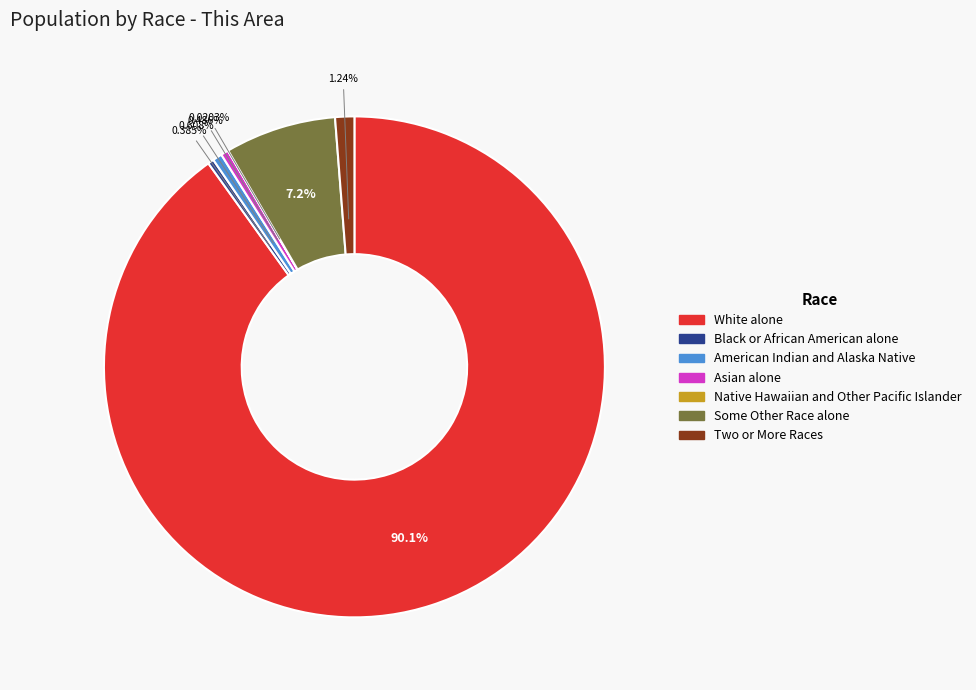

Approximately how many times larger is the value at Asian alone compared to Some Other Race alone?

0.1